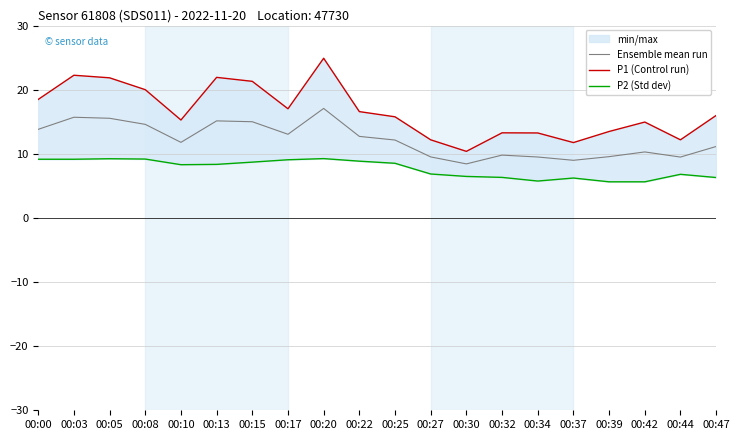

Which category has the highest value in the Ensemble mean run series?

00:20